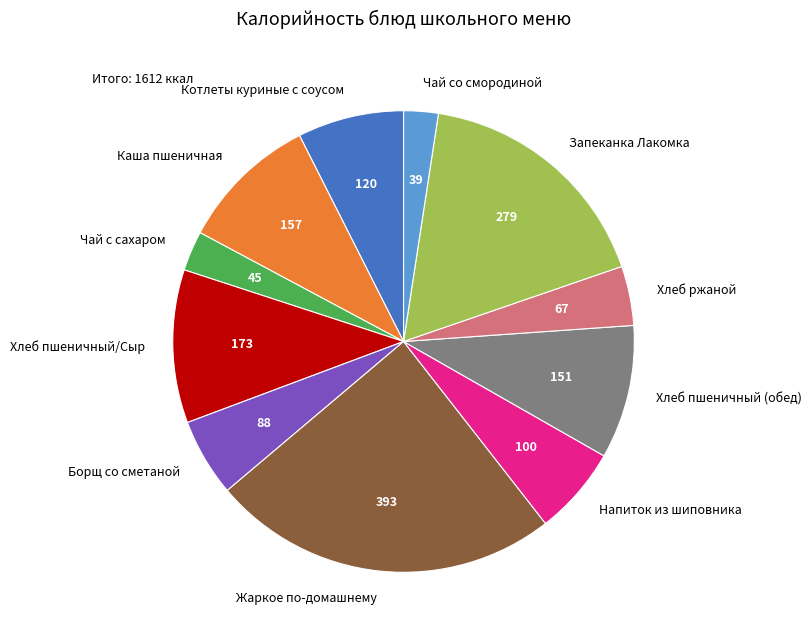

Does any single category account for the majority?

No